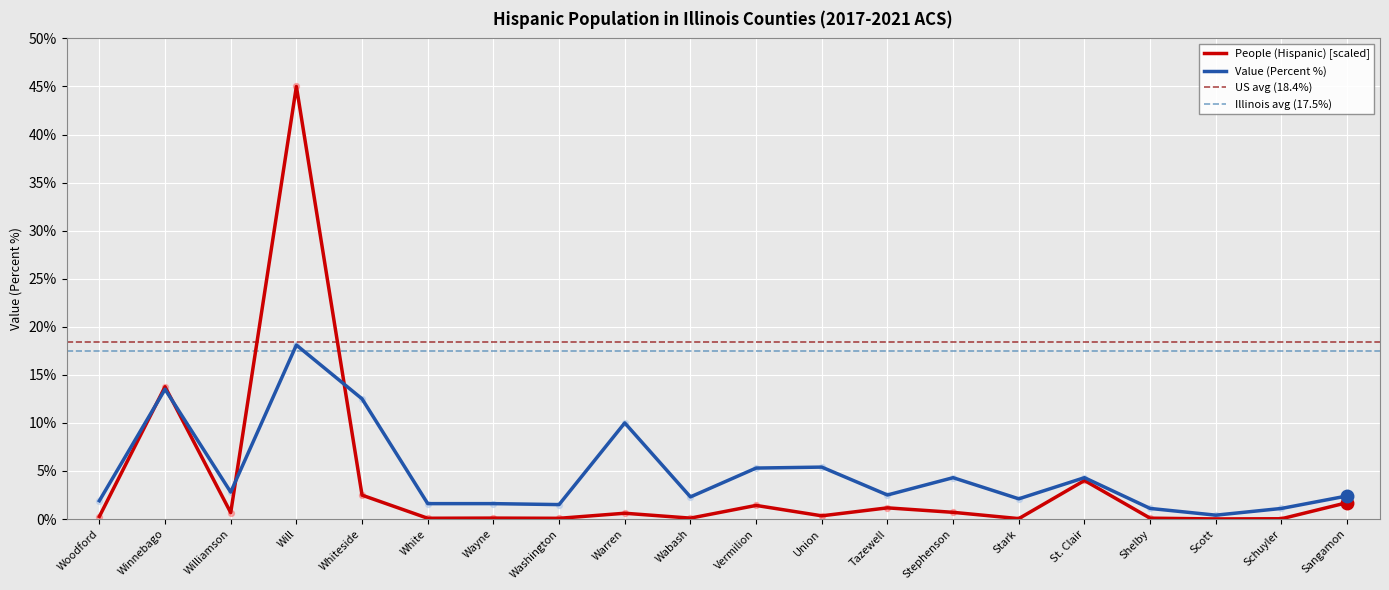

At which category is the sum across all series the highest?

Will